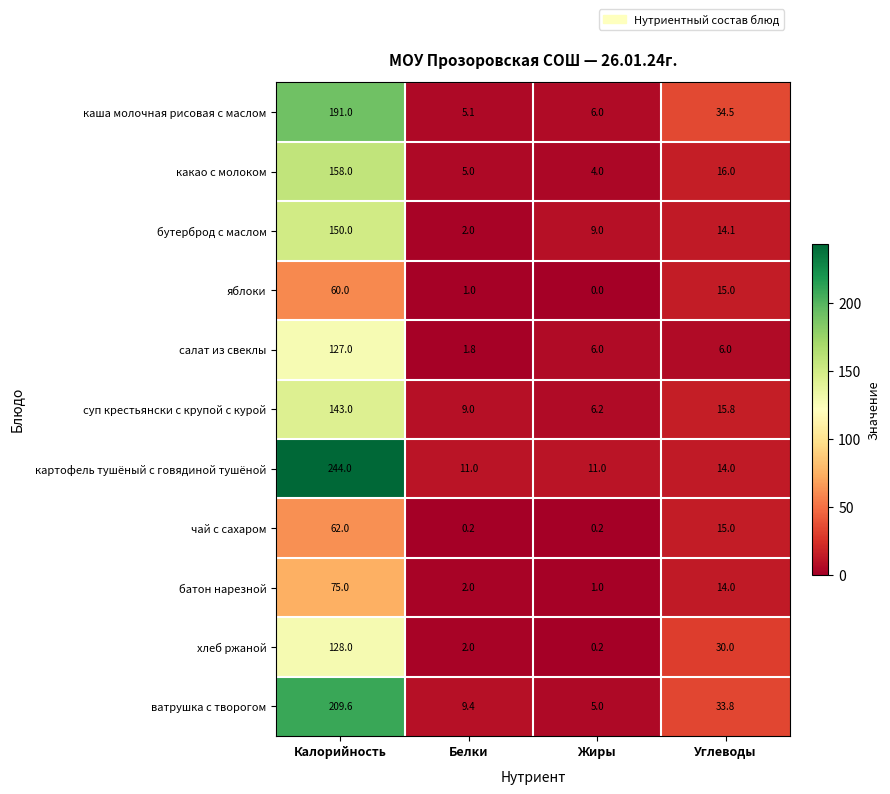

At how many categories does at least one series exceed 200?

1